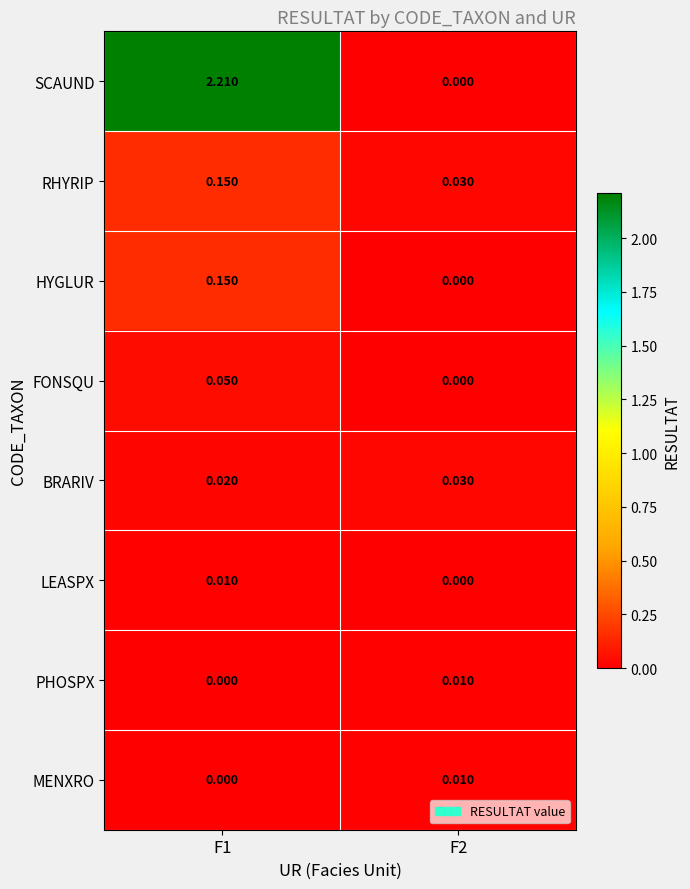

Which series has the largest range (max minus min)?

SCAUND